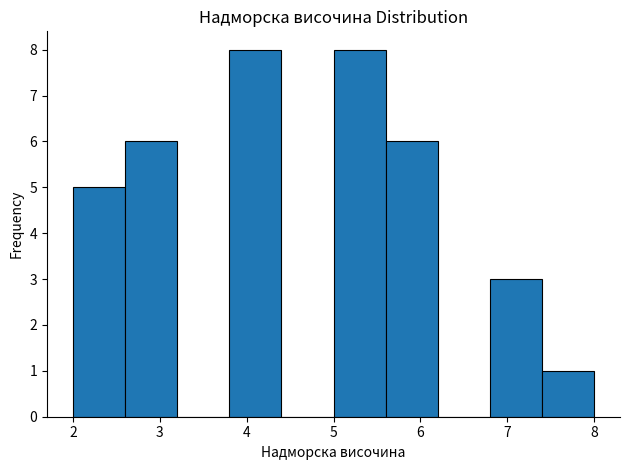

How tall is the bar that spans 3.8 to 4.4 on the x-axis? The values are not printed on the chart, so give them approximately, as read against the axis.

8